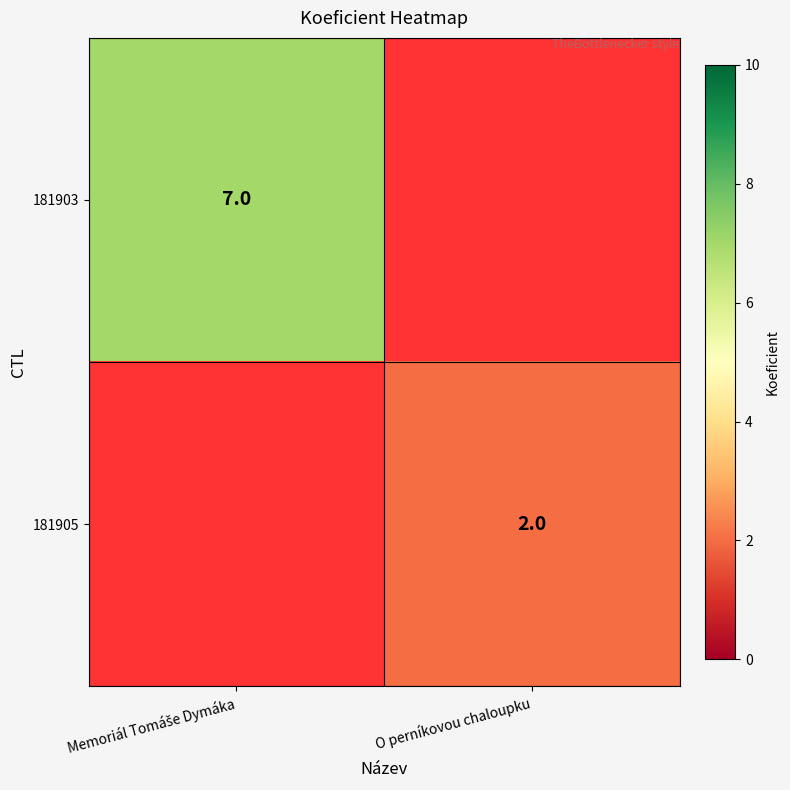

Is it true that 181905 equals 3 at O perníkovou chaloupku?

False